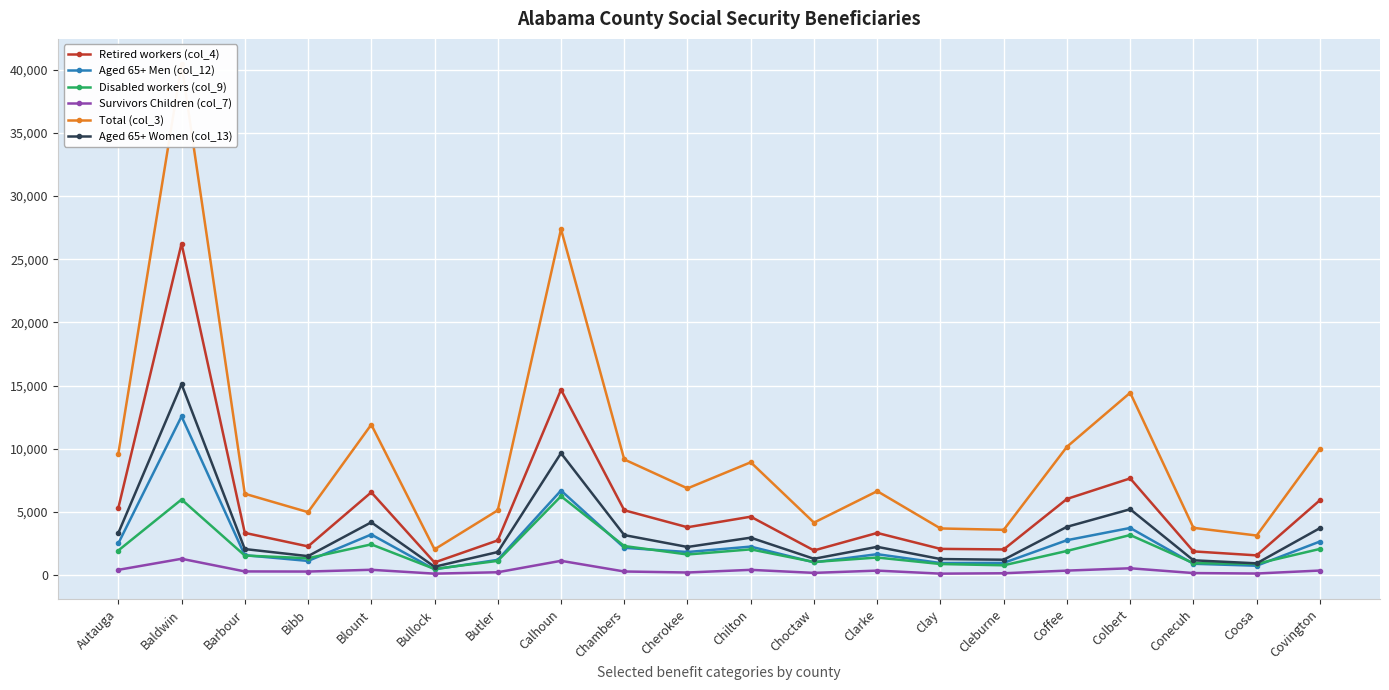

In Total (col_3), how many points are higher than both neighbors (excluding endpoints)?

6